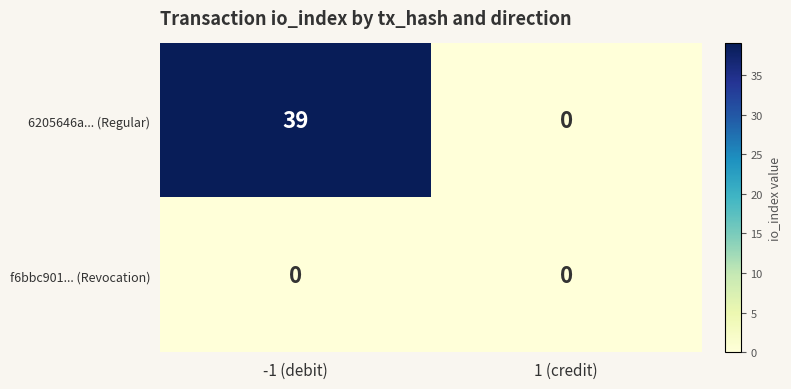

Which series has the largest total across all categories?

6205646a... (Regular)